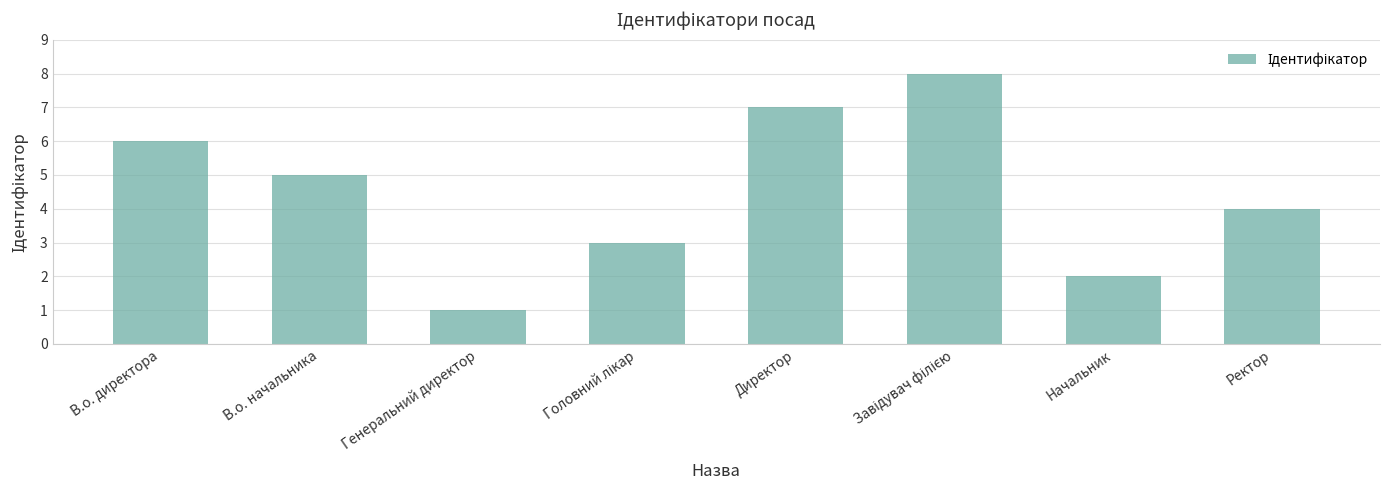

Between Ректор and В.о. директора, which is larger?

В.о. директора